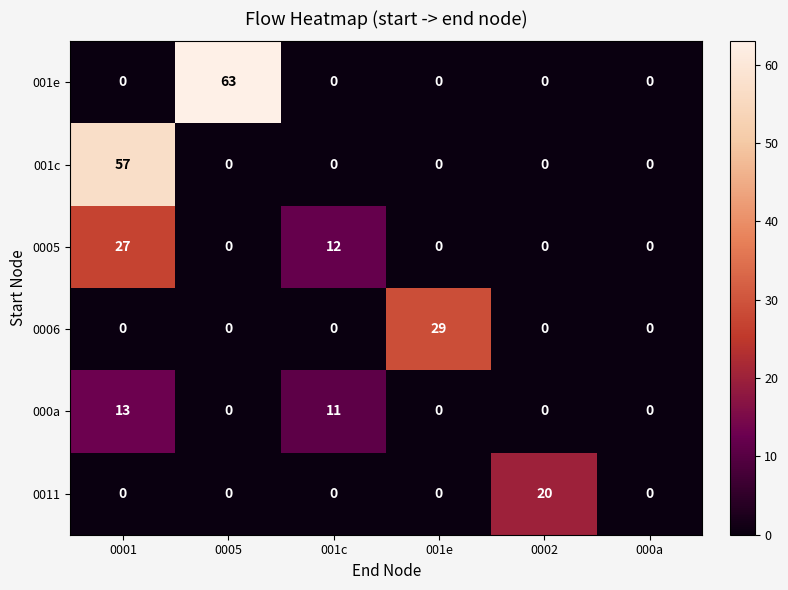

At which category is the sum across all series the highest?

0001